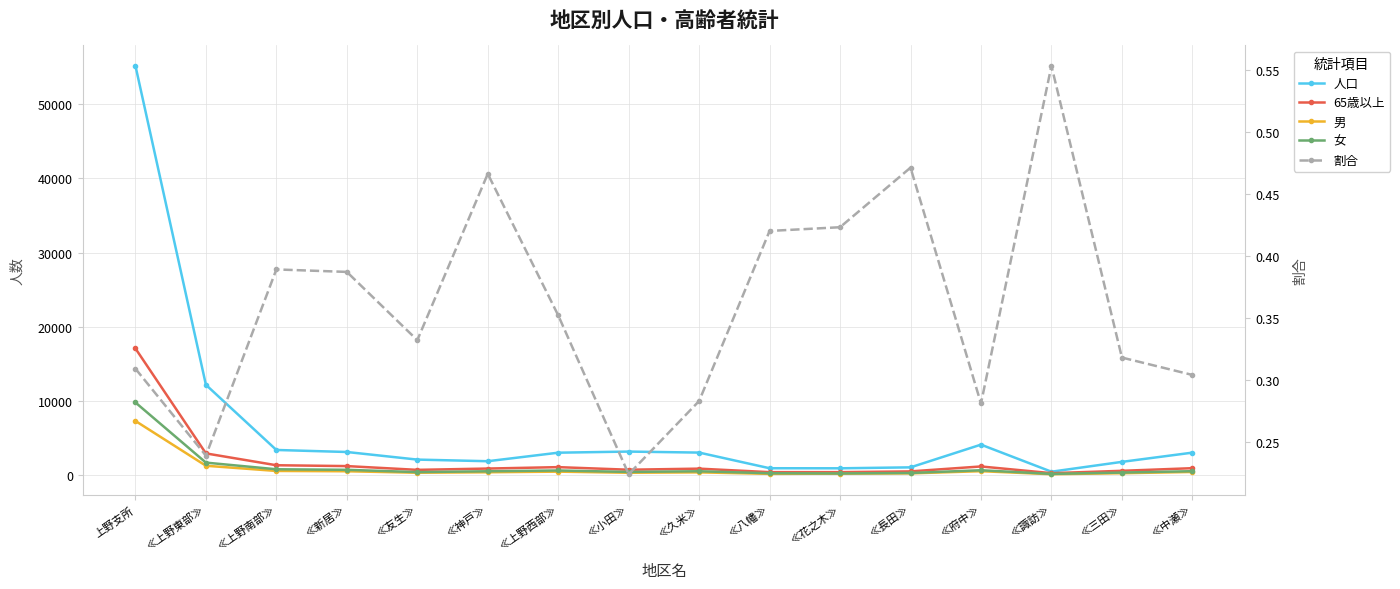

What is the total value across all series at ≪上野南部≫?

5996.4